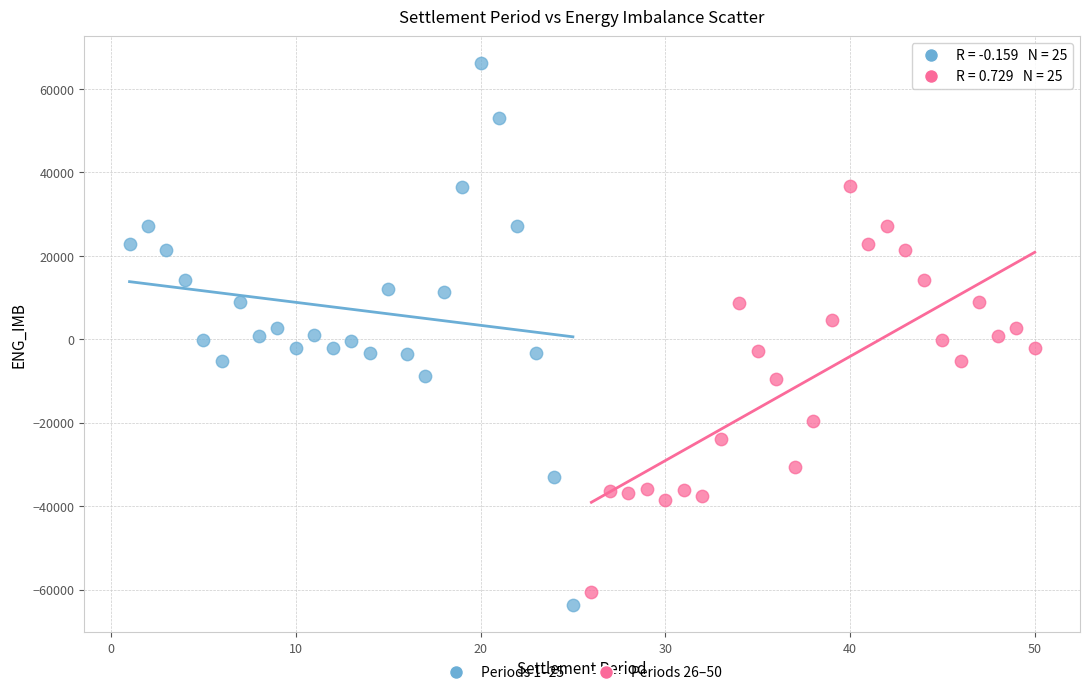

Which series contains the highest Y value?

Periods 1–25